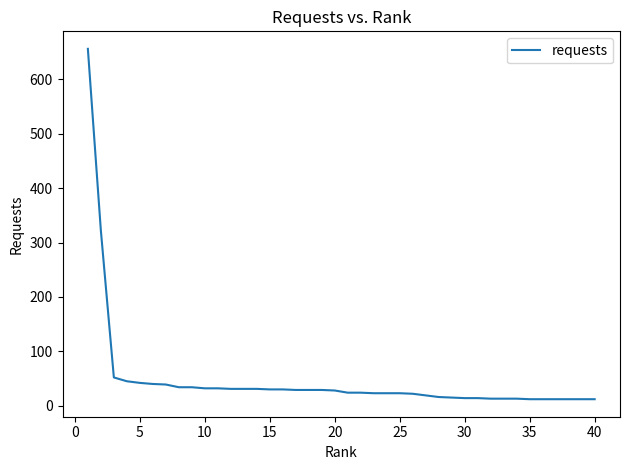

What is the difference between the maximum and minimum values?

644